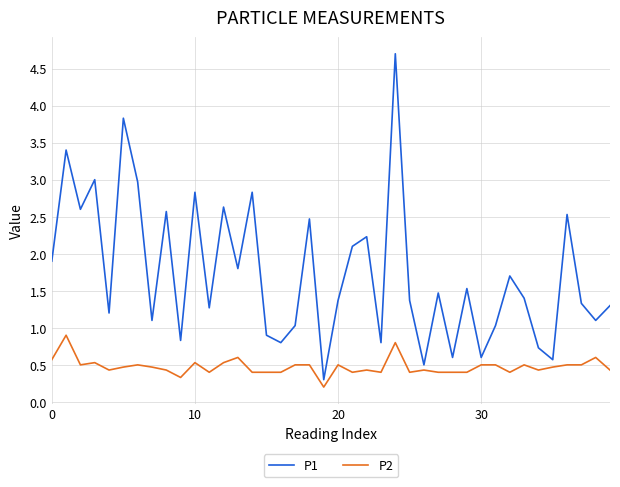

How many values in the P1 series are below 1?

10